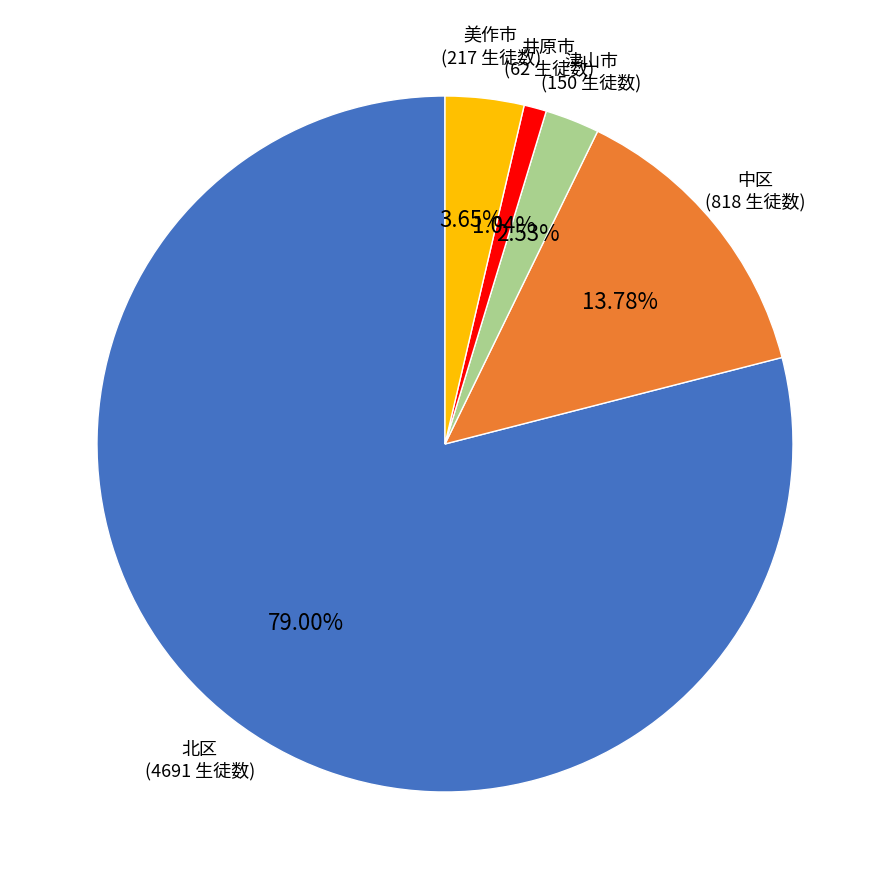

How many segments does this pie chart have?

5